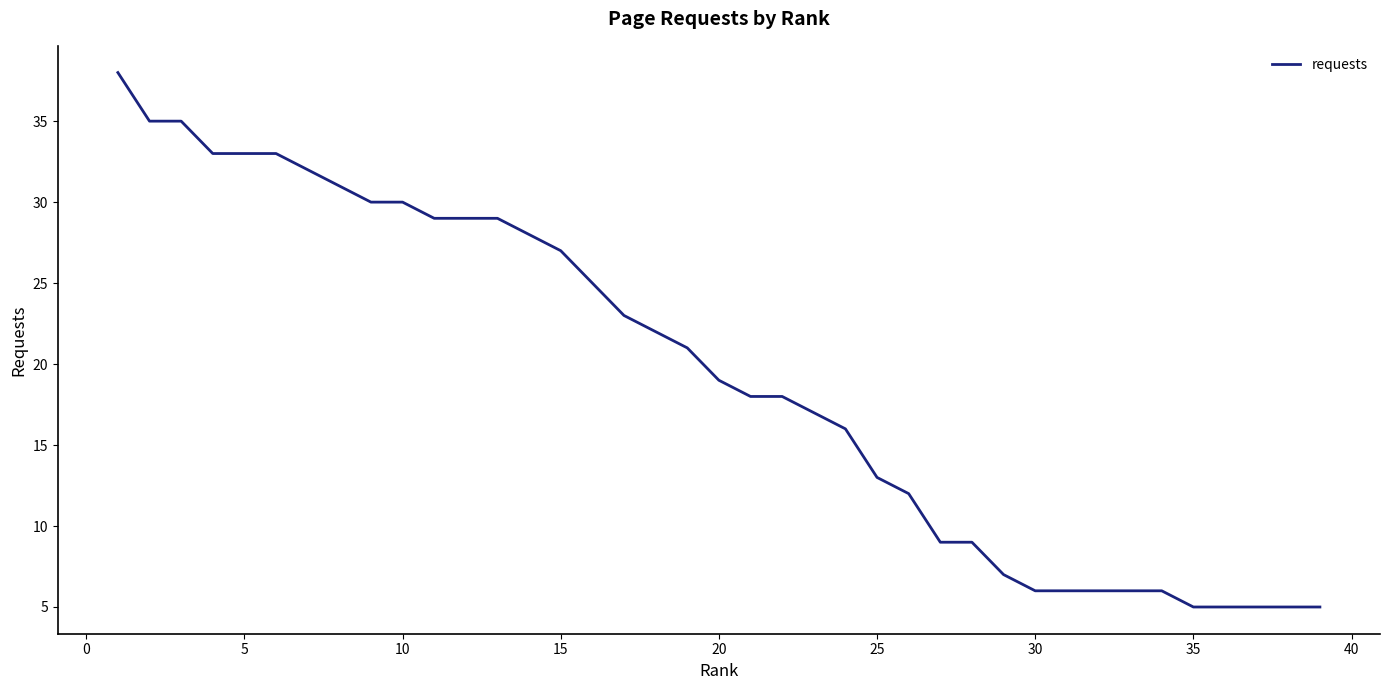

Reading right to left, transcribe all the data shown in this chart.

5	5	5	5	5	6	6	6	6	6	7	9	9	12	13	16	17	18	18	19	21	22	23	25	27	28	29	29	29	30	30	31	32	33	33	33	35	35	38